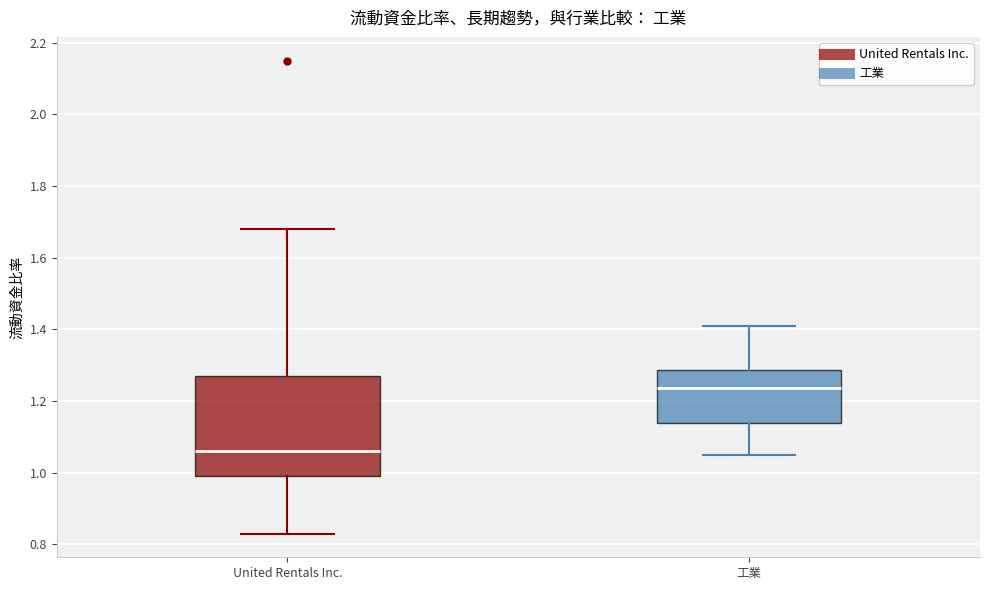

Comparing the boxes themselves (not the whiskers), which one is the tallest?

United Rentals Inc.